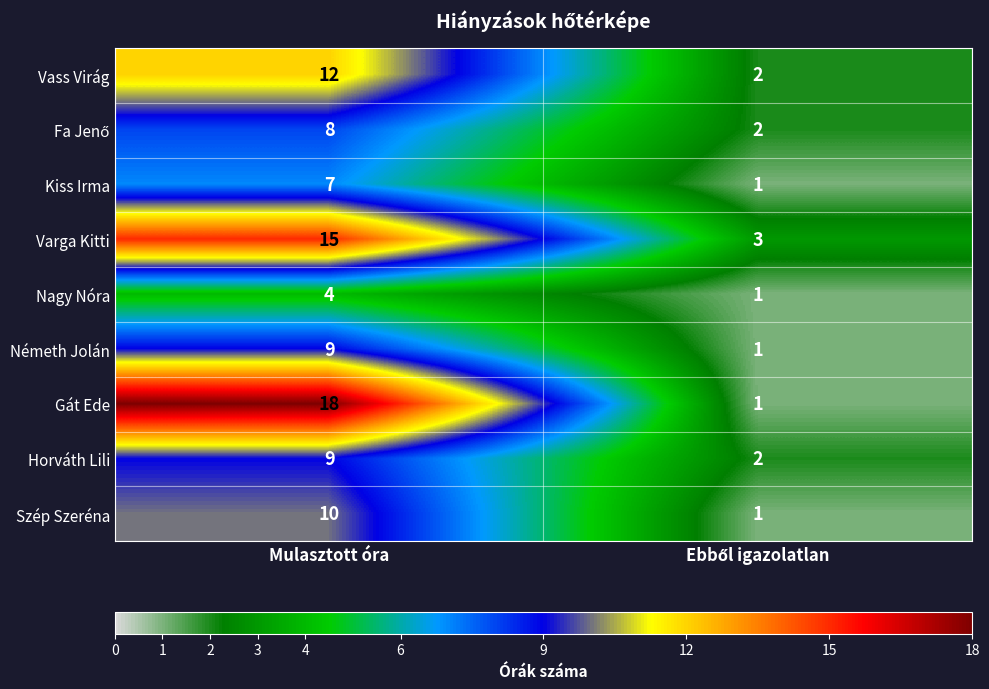

What is the sum of all Gát Ede values?

19